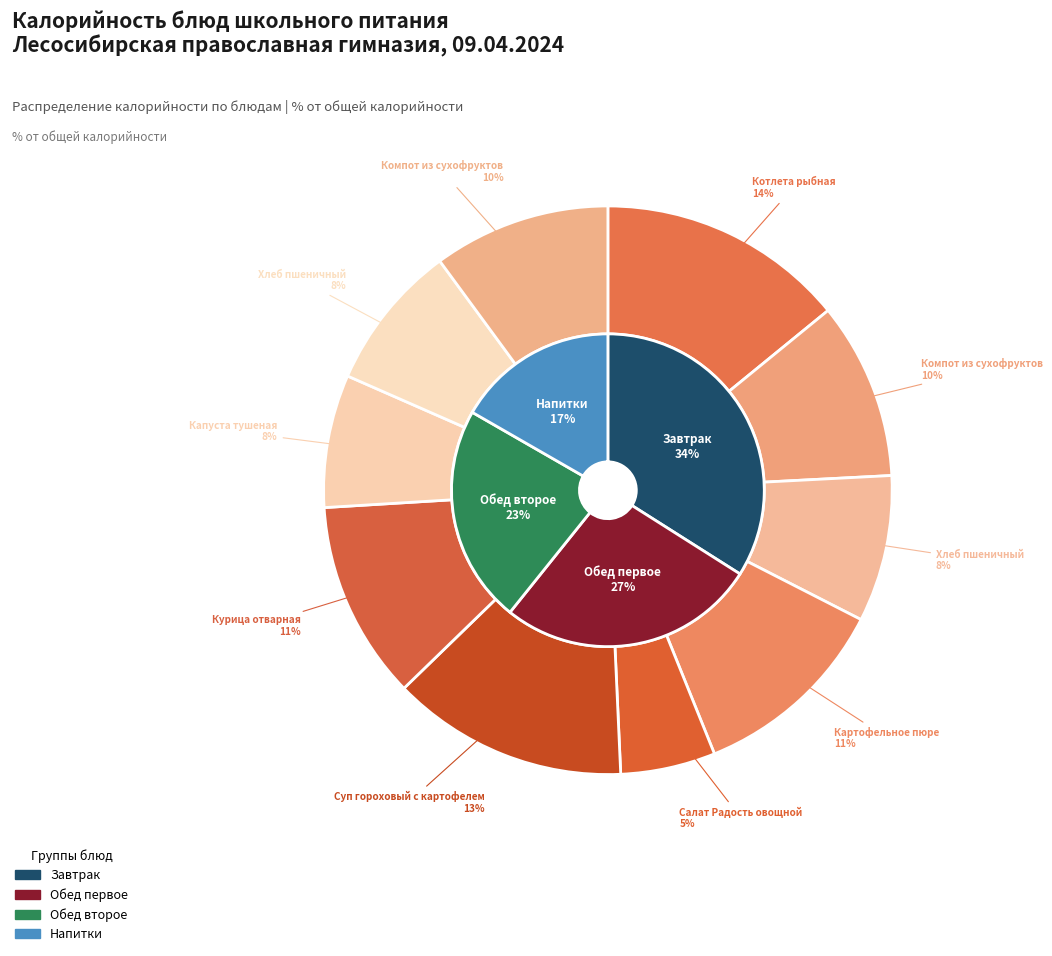

Count the number of slices in the pie.

10